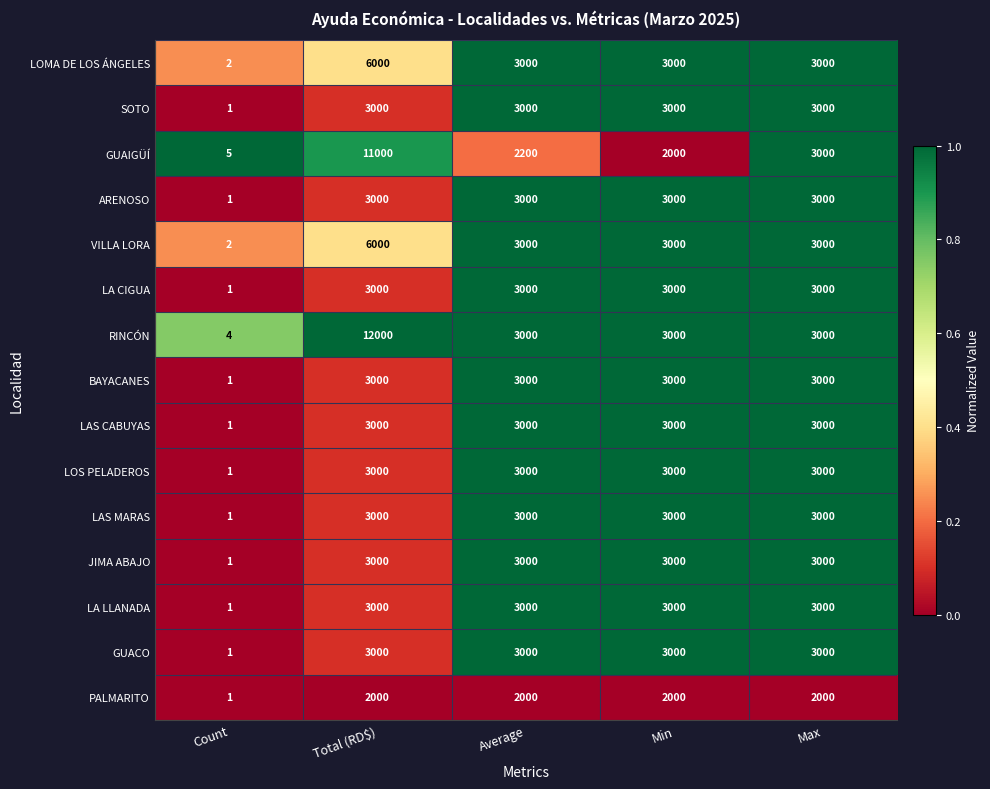

What is the average value of the JIMA ABAJO series?

2400